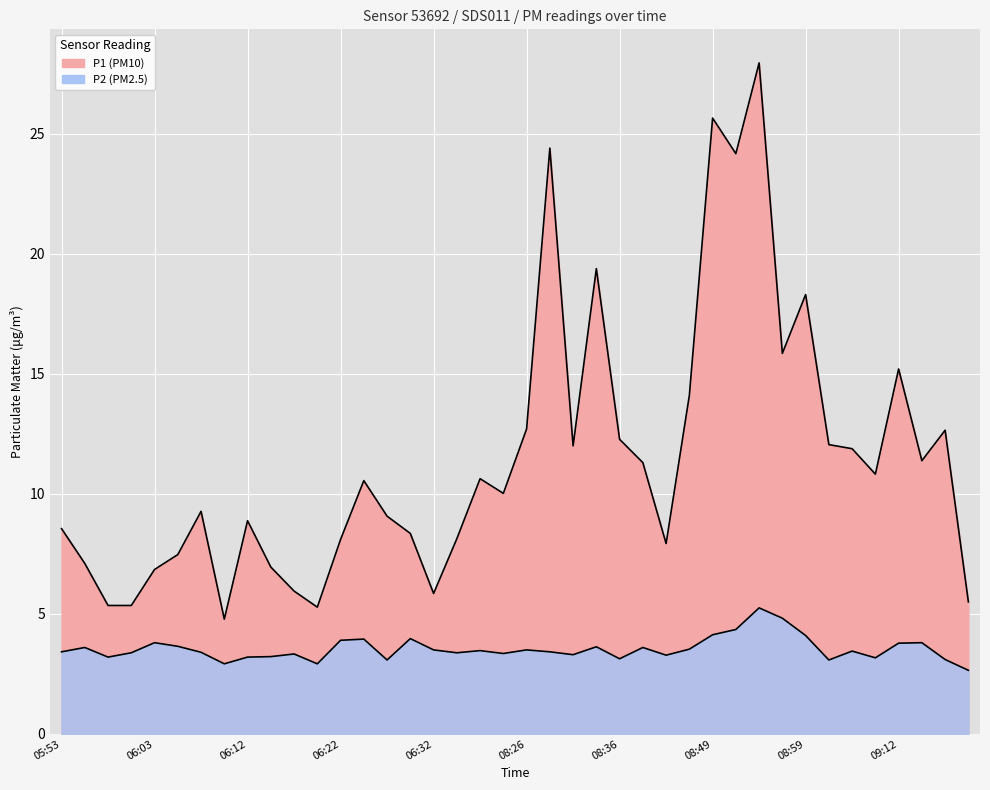

How many lines are shown in the chart?

2